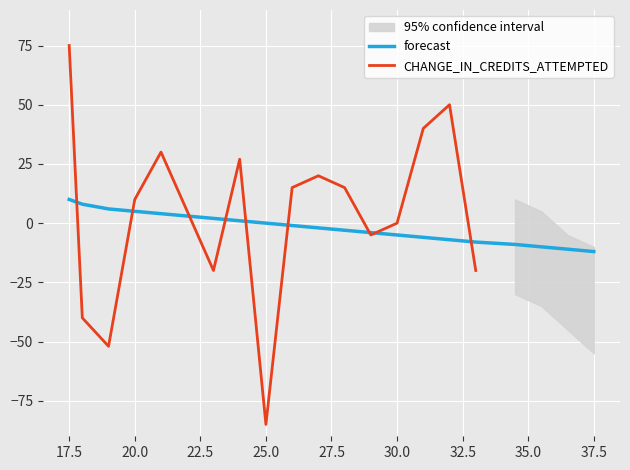

What is the lowest value of the forecast series?

-12